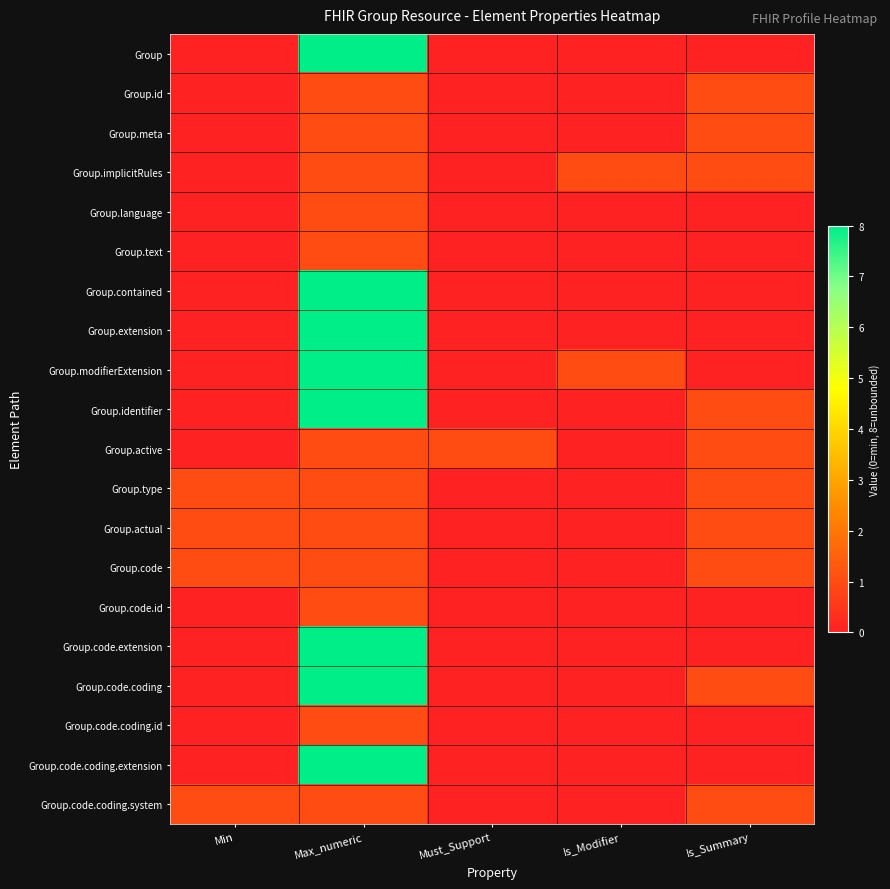

Reading left to right, transcribe all the data shown in this chart.

Group: Min=0	Max_numeric=8	Must_Support=0	Is_Modifier=0	Is_Summary=0
Group.id: Min=0	Max_numeric=1	Must_Support=0	Is_Modifier=0	Is_Summary=1
Group.meta: Min=0	Max_numeric=1	Must_Support=0	Is_Modifier=0	Is_Summary=1
Group.implicitRules: Min=0	Max_numeric=1	Must_Support=0	Is_Modifier=1	Is_Summary=1
Group.language: Min=0	Max_numeric=1	Must_Support=0	Is_Modifier=0	Is_Summary=0
Group.text: Min=0	Max_numeric=1	Must_Support=0	Is_Modifier=0	Is_Summary=0
Group.contained: Min=0	Max_numeric=8	Must_Support=0	Is_Modifier=0	Is_Summary=0
Group.extension: Min=0	Max_numeric=8	Must_Support=0	Is_Modifier=0	Is_Summary=0
Group.modifierExtension: Min=0	Max_numeric=8	Must_Support=0	Is_Modifier=1	Is_Summary=0
Group.identifier: Min=0	Max_numeric=8	Must_Support=0	Is_Modifier=0	Is_Summary=1
Group.active: Min=0	Max_numeric=1	Must_Support=1	Is_Modifier=0	Is_Summary=1
Group.type: Min=1	Max_numeric=1	Must_Support=0	Is_Modifier=0	Is_Summary=1
Group.actual: Min=1	Max_numeric=1	Must_Support=0	Is_Modifier=0	Is_Summary=1
Group.code: Min=1	Max_numeric=1	Must_Support=0	Is_Modifier=0	Is_Summary=1
Group.code.id: Min=0	Max_numeric=1	Must_Support=0	Is_Modifier=0	Is_Summary=0
Group.code.extension: Min=0	Max_numeric=8	Must_Support=0	Is_Modifier=0	Is_Summary=0
Group.code.coding: Min=0	Max_numeric=8	Must_Support=0	Is_Modifier=0	Is_Summary=1
Group.code.coding.id: Min=0	Max_numeric=1	Must_Support=0	Is_Modifier=0	Is_Summary=0
Group.code.coding.extension: Min=0	Max_numeric=8	Must_Support=0	Is_Modifier=0	Is_Summary=0
Group.code.coding.system: Min=1	Max_numeric=1	Must_Support=0	Is_Modifier=0	Is_Summary=1